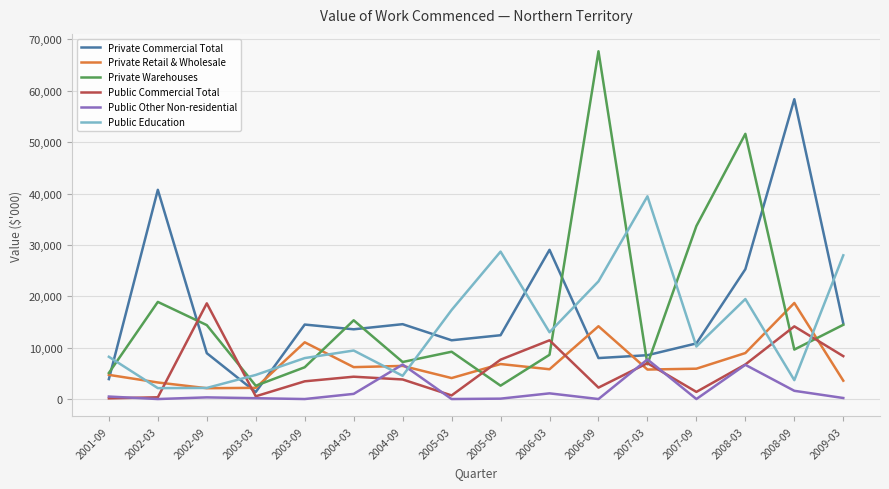

True or false: Public Other Non-residential and Public Education cross at least once.

True